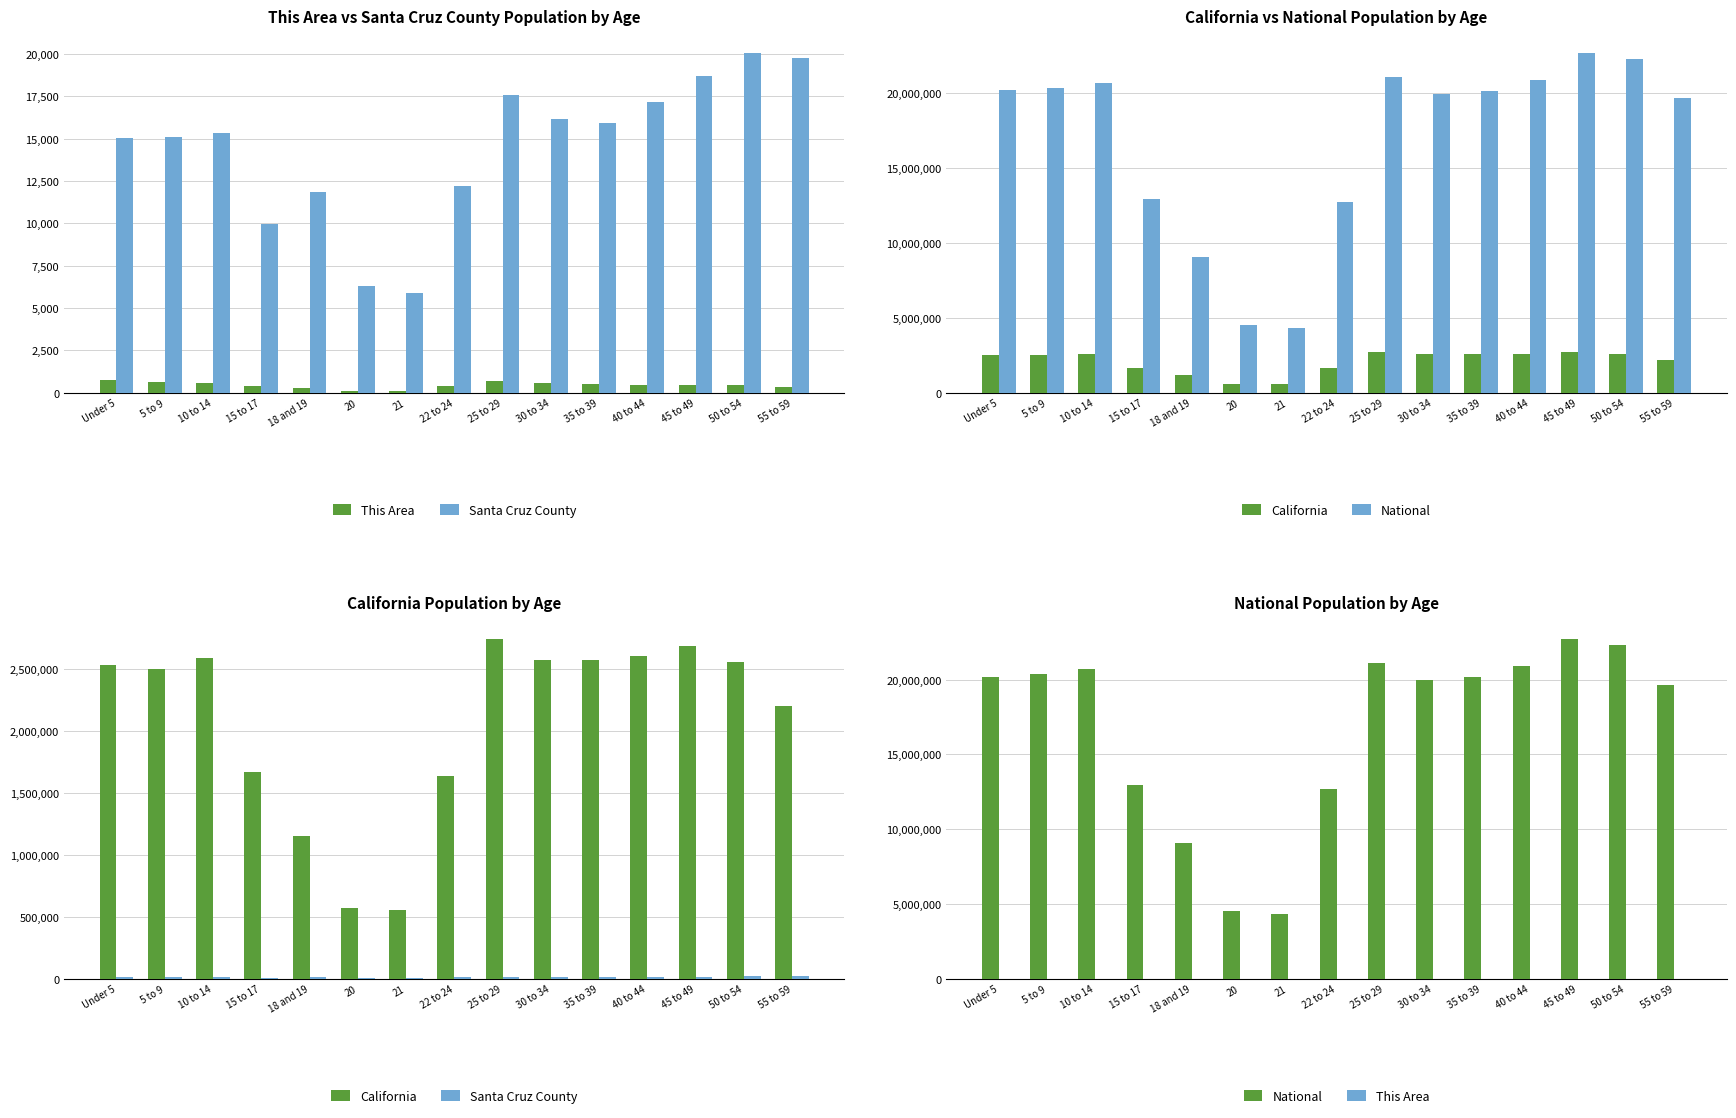

Are the bars horizontal?

No